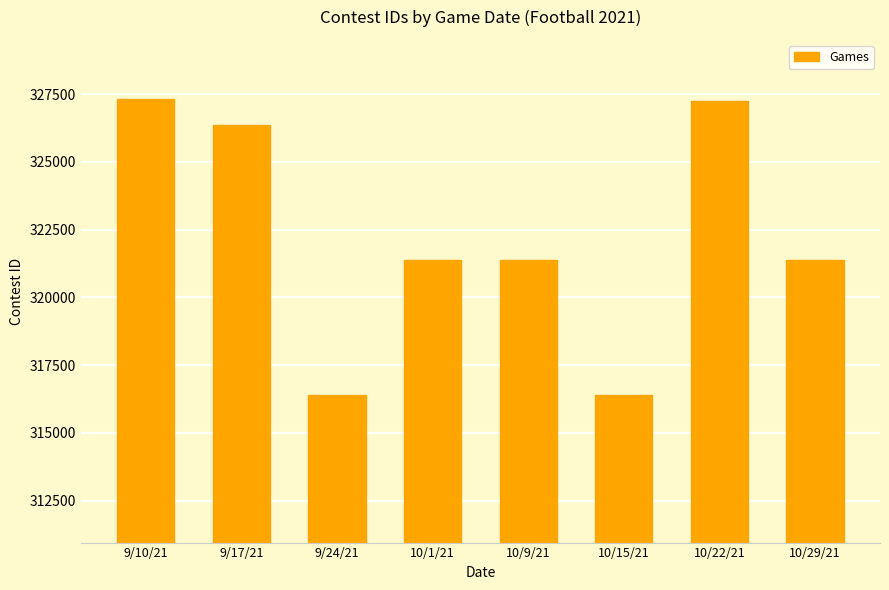

What is the label of the 1st bar from the left?

9/10/21